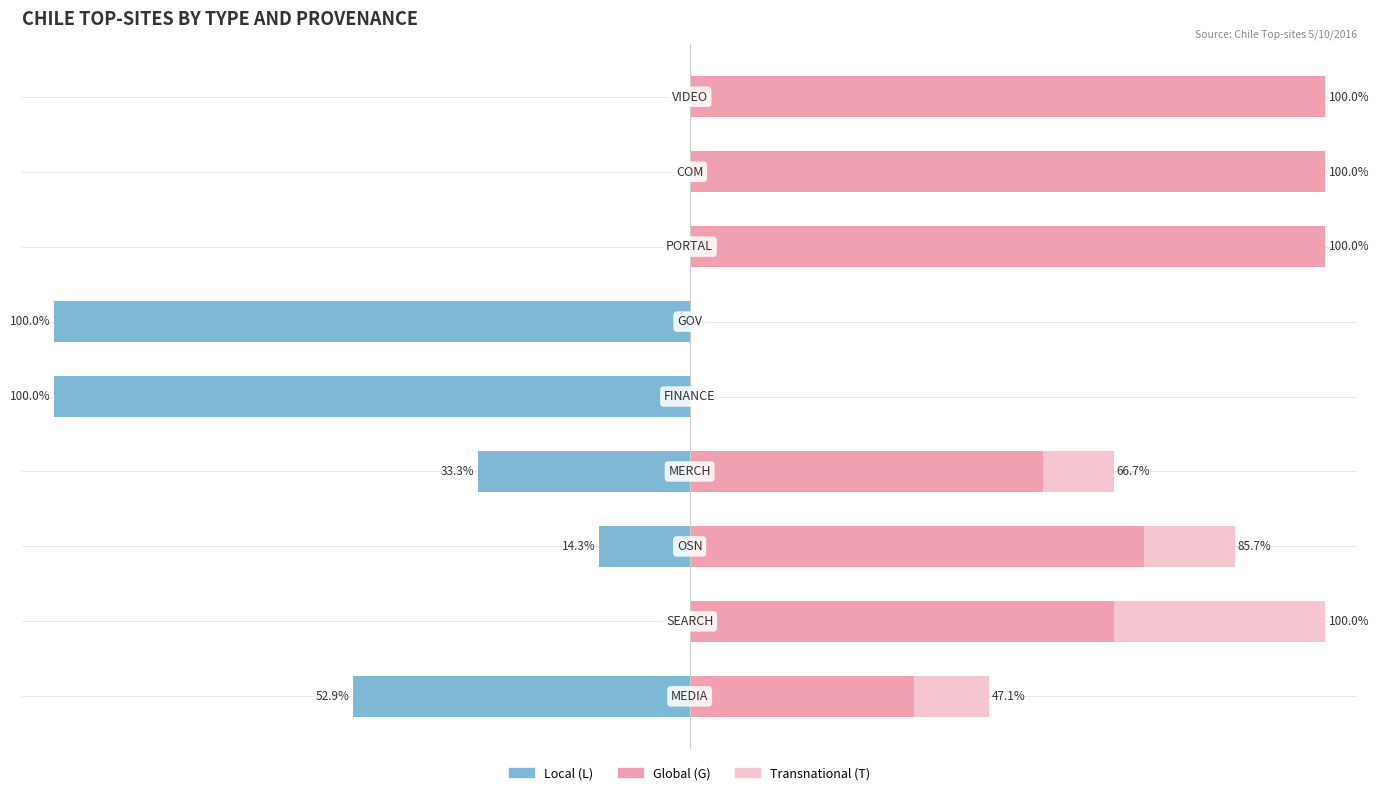

True or false: Global (G) has a value of 55.6 at 3.

True